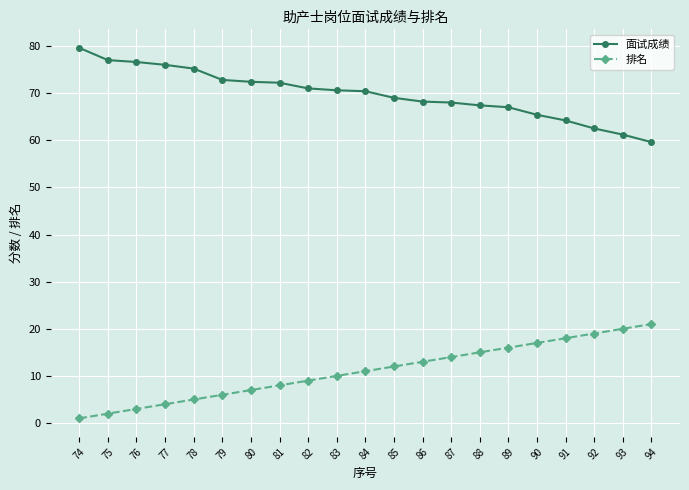

Which series has the largest total across all categories?

面试成绩